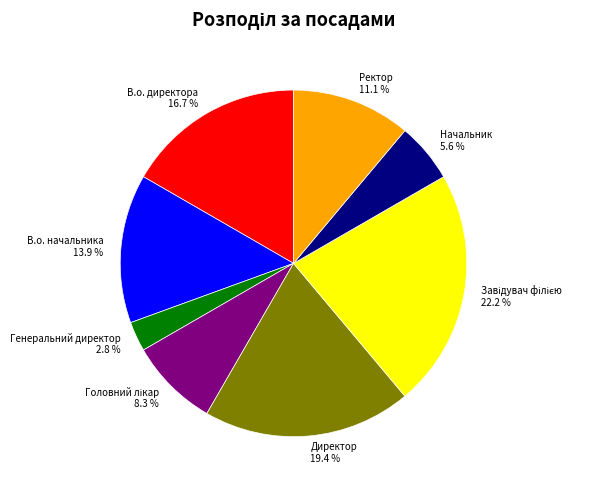

Combined, do Директор and В.о. начальника account for over 50%?

No